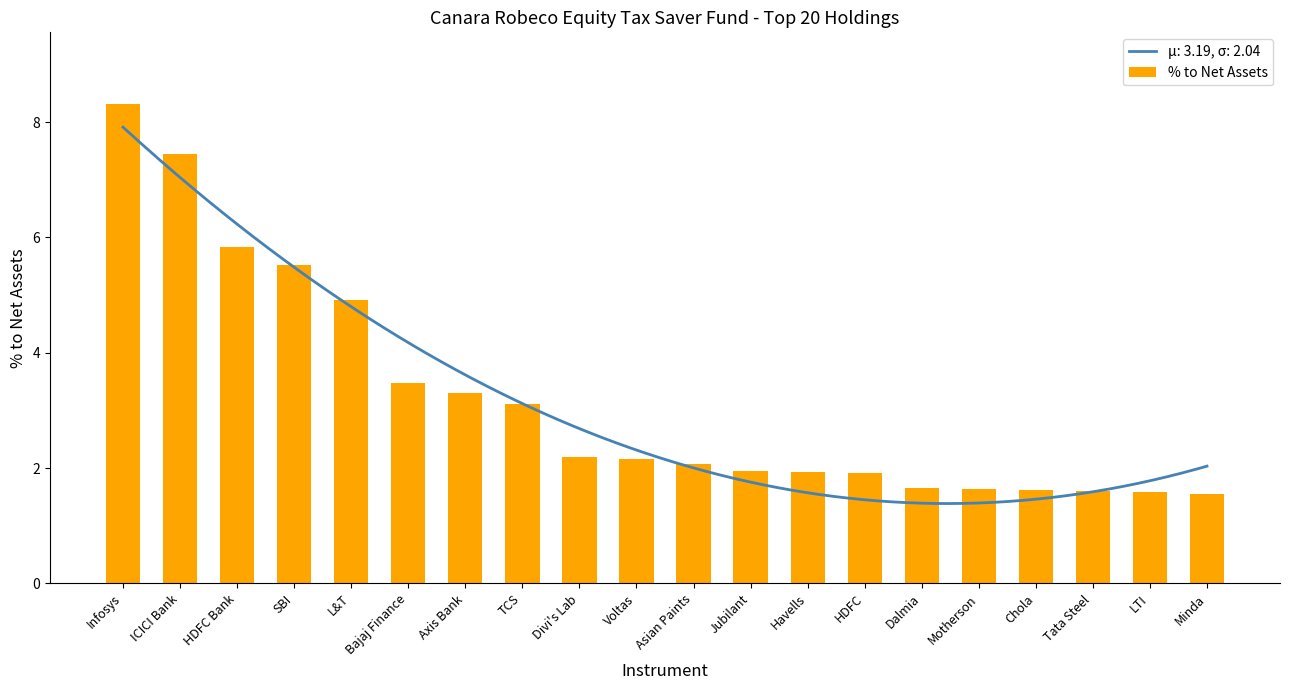

What is the difference between the second highest and minimum values?

5.9